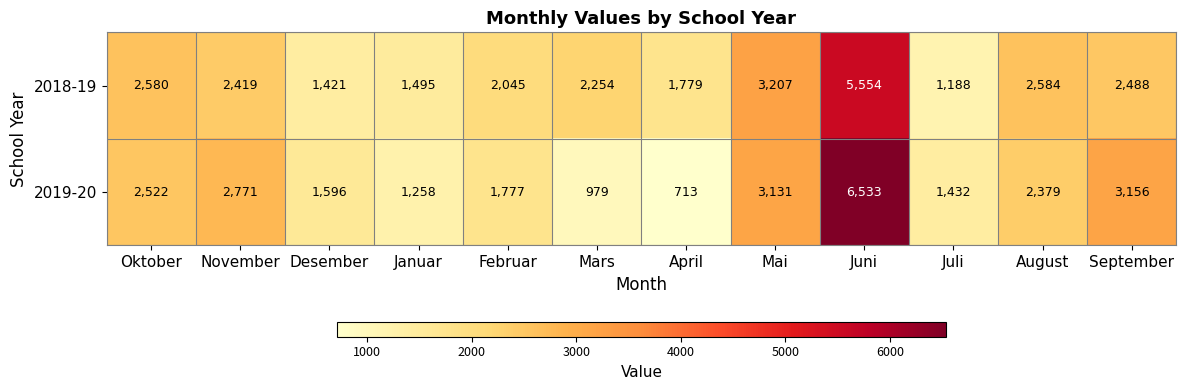

Which series has the widest spread of values?

2019-20